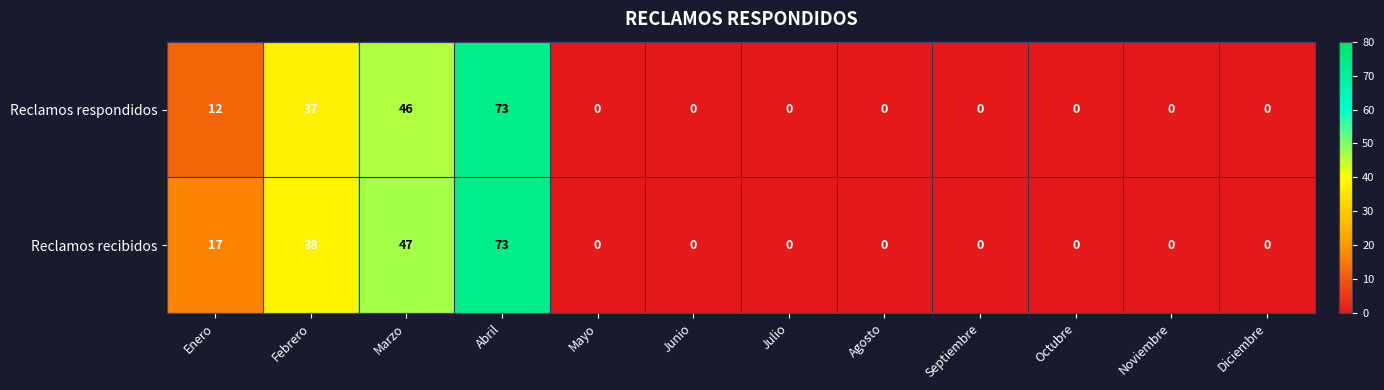

True or false: Reclamos recibidos has a value of -45 at Septiembre.

False